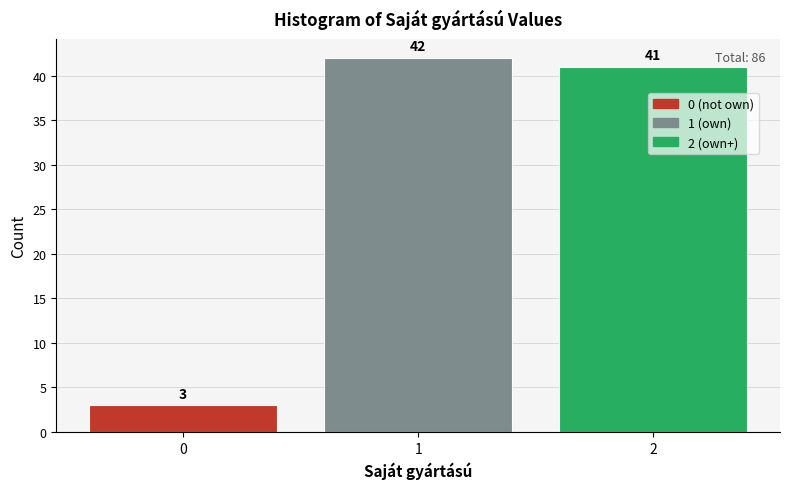

Reading left to right, list every bar in this chart as the range it spans on the x-axis followed by its height.

-0.5 to 0.5: 3
0.5 to 1.5: 42
1.5 to 2.5: 41